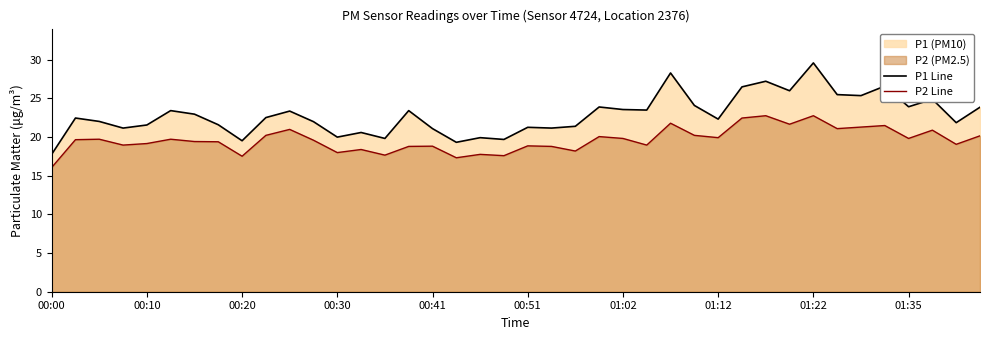

What is the lowest value of the P2 Line series?

16.1